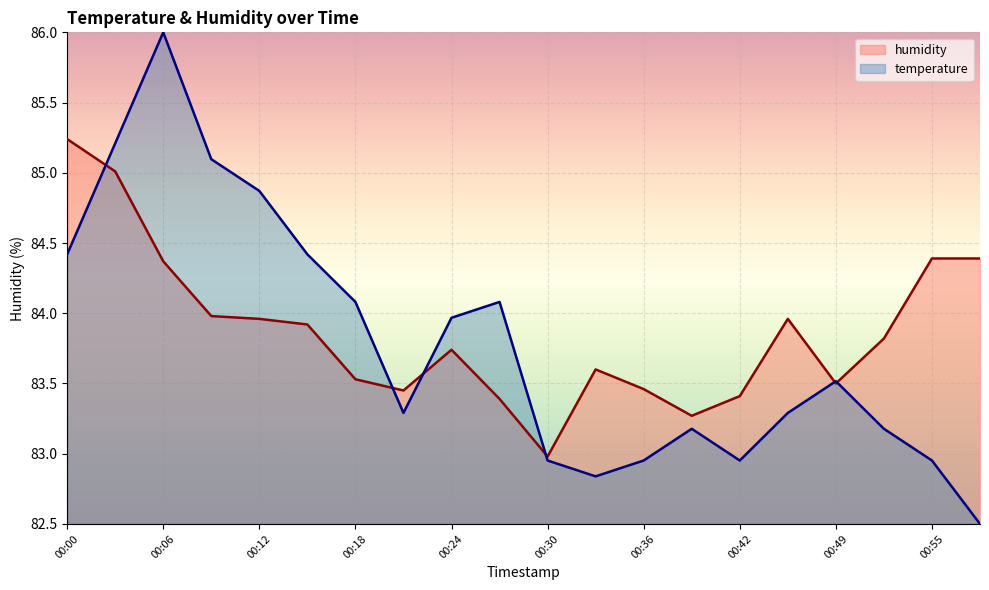

Reading left to right, transcribe all the data shown in this chart.

temperature: 00:00=84.4	00:03=85.2	00:06=86.0	00:09=85.1	00:12=84.9	00:15=84.4	00:18=84.1	00:21=83.3	00:24=84.0	00:27=84.1	00:30=83.0	00:33=82.8	00:36=83.0	00:39=83.2	00:42=83.0	00:45=83.3	00:49=83.5	00:52=83.2	00:55=83.0	00:58=82.5
humidity: 00:00=85.2	00:03=85.0	00:06=84.4	00:09=84.0	00:12=84.0	00:15=83.9	00:18=83.5	00:21=83.5	00:24=83.7	00:27=83.4	00:30=83.0	00:33=83.6	00:36=83.5	00:39=83.3	00:42=83.4	00:45=84.0	00:49=83.5	00:52=83.8	00:55=84.4	00:58=84.4